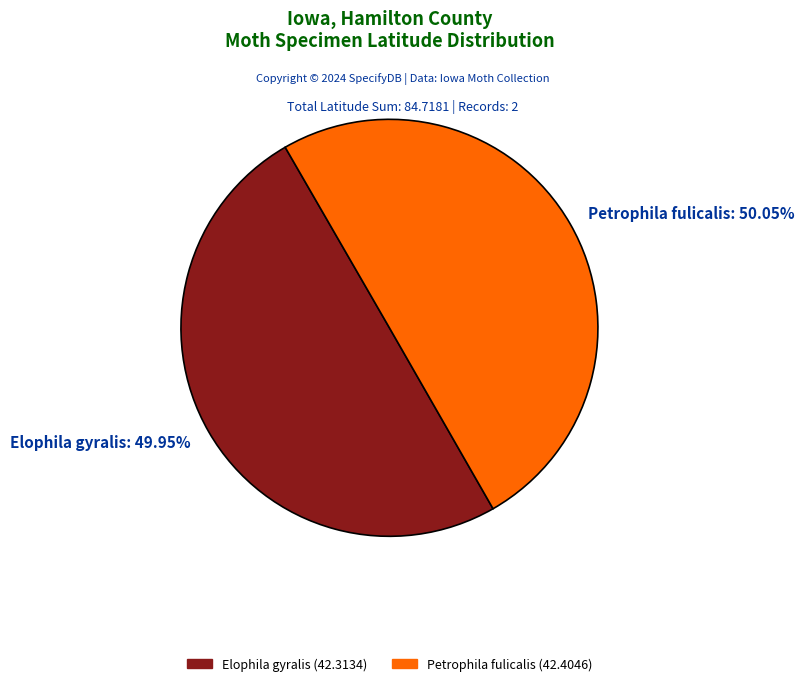

Does any single category account for the majority?

Yes